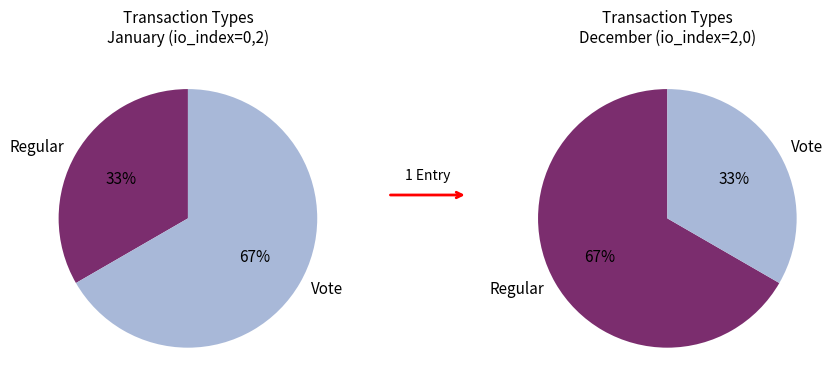

What is the largest slice in the pie chart?

Vote